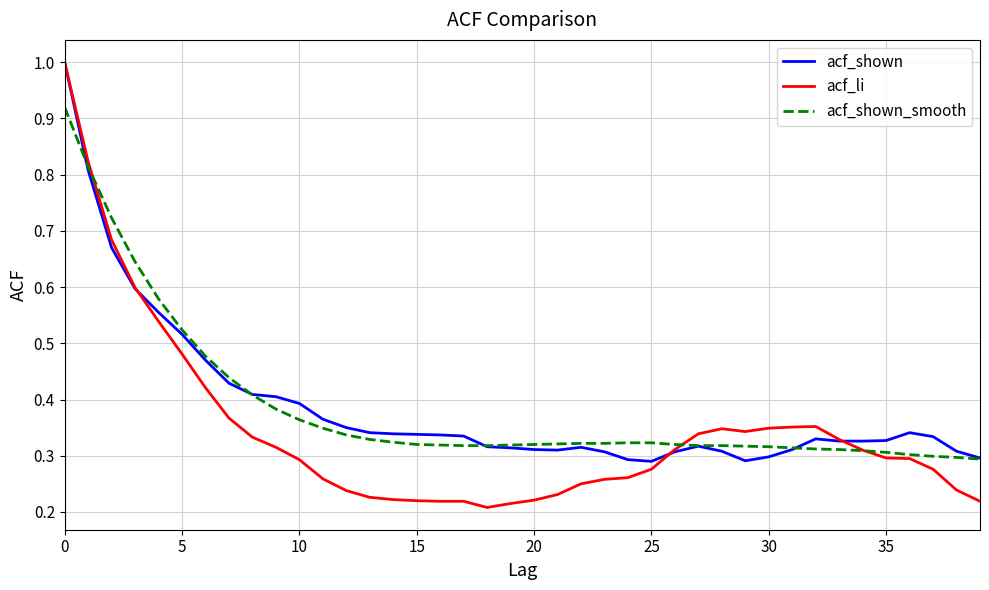

What is the highest value of the acf_li series?

1.0